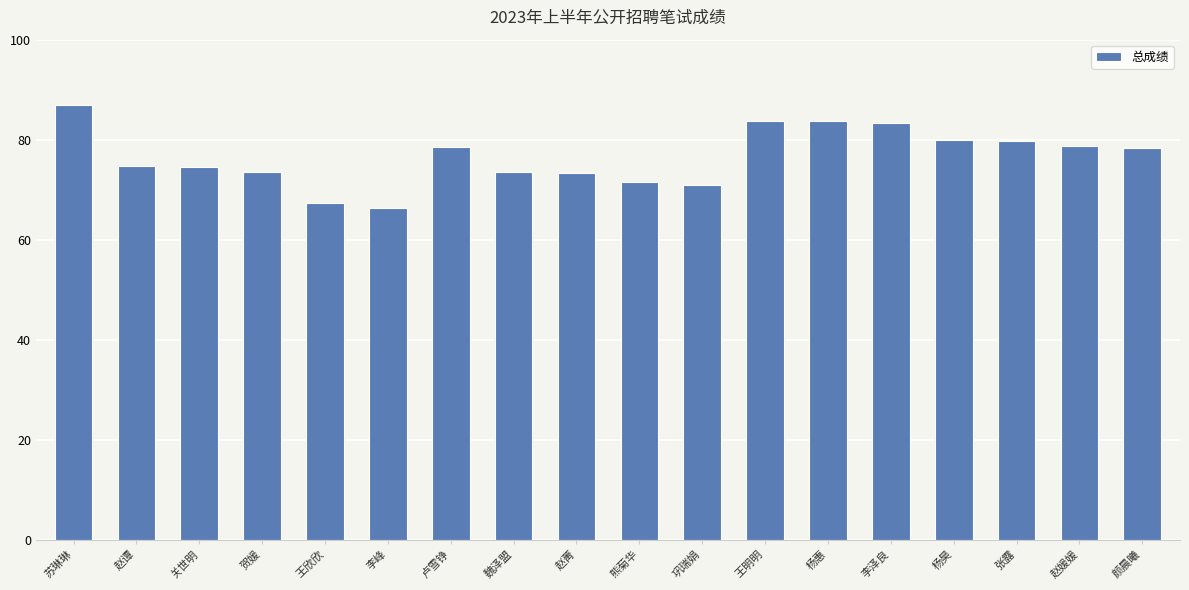

What is the average value?

76.6